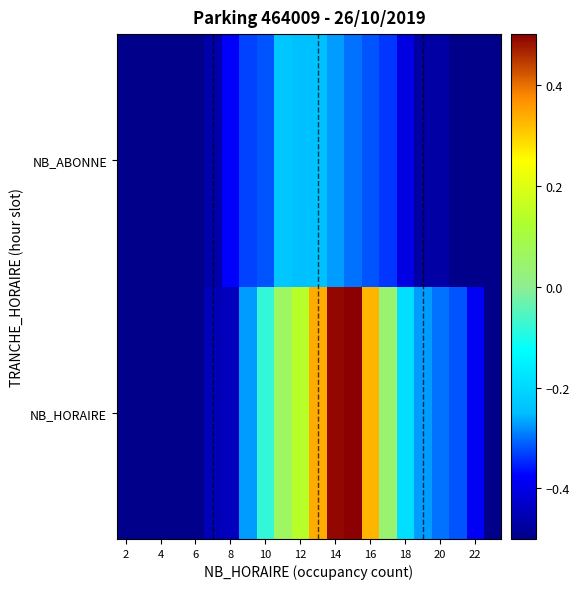

Which series has the largest range (max minus min)?

NB_HORAIRE